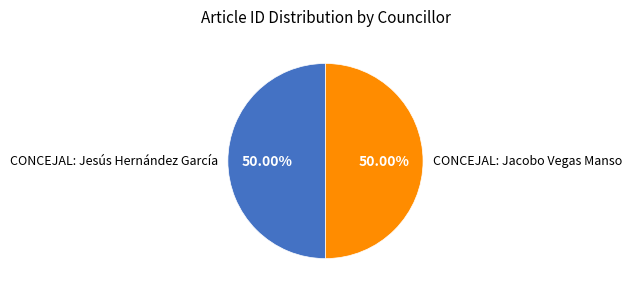

Do CONCEJAL: Jesús Hernández García and CONCEJAL: Jacobo Vegas Manso together represent more than half of the pie?

Yes